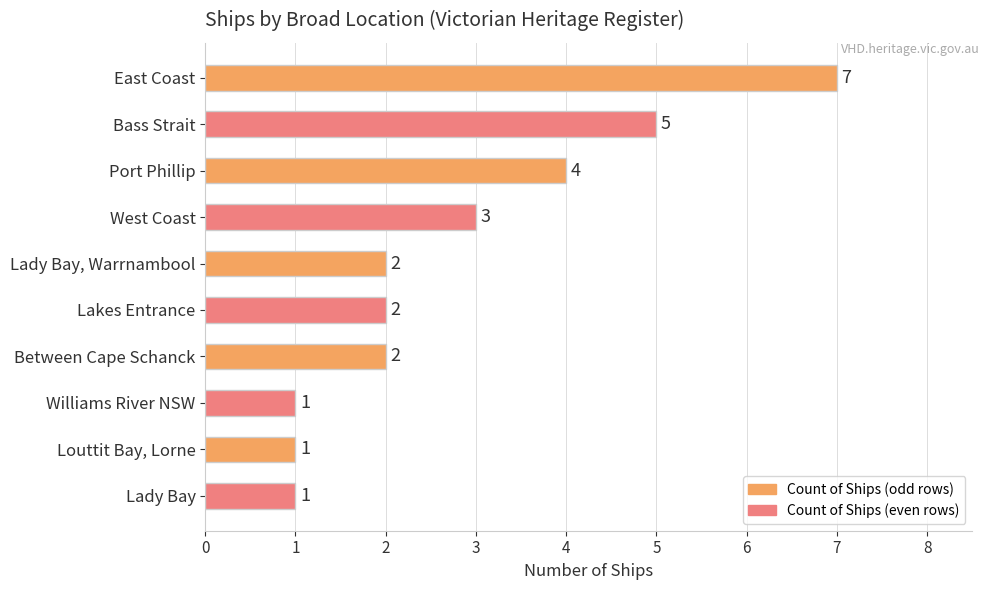

Reading top to bottom, extract all data points from this chart.

7	5	4	3	2	2	2	1	1	1